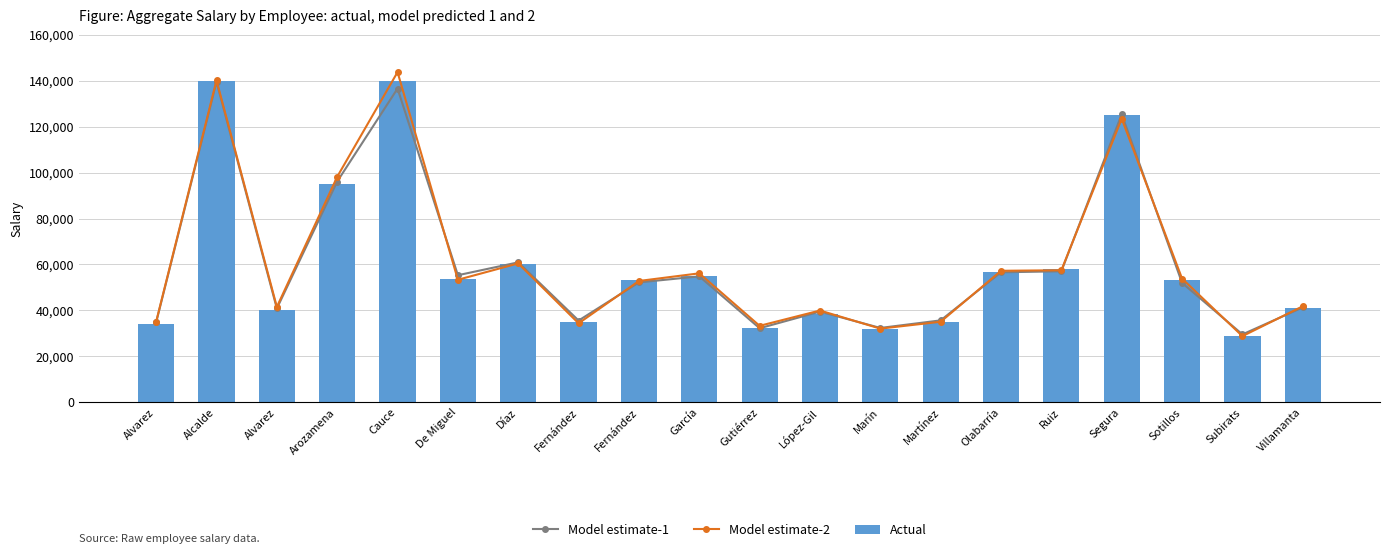

What are all the series names shown in the legend?

Model estimate-1, Model estimate-2, Actual